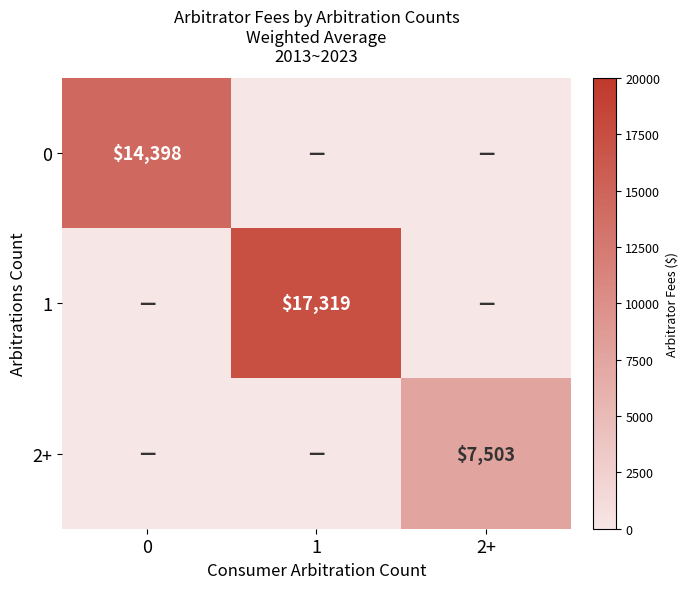

At how many categories does at least one series exceed 14213?

2